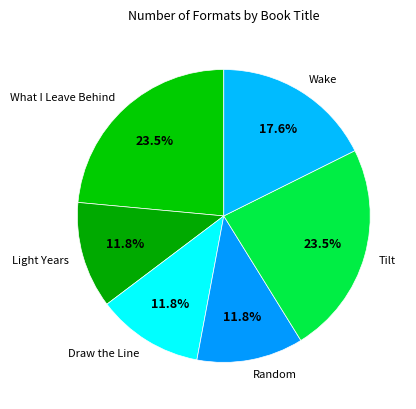

How much of the chart is everything except Wake?

82.4%